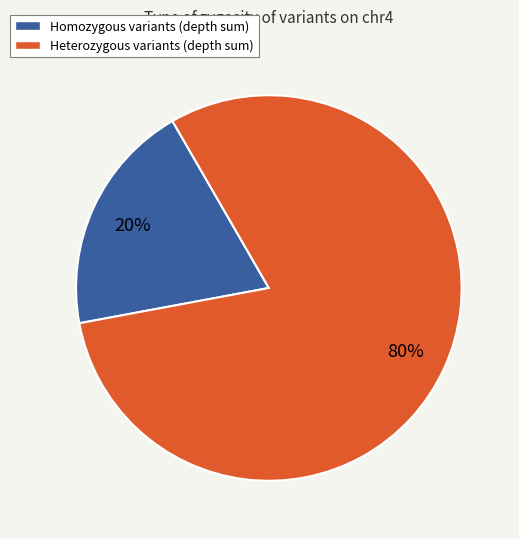

To the nearest percent, what is the combined percentage of Homozygous variants (depth sum) and Heterozygous variants (depth sum)?

100%